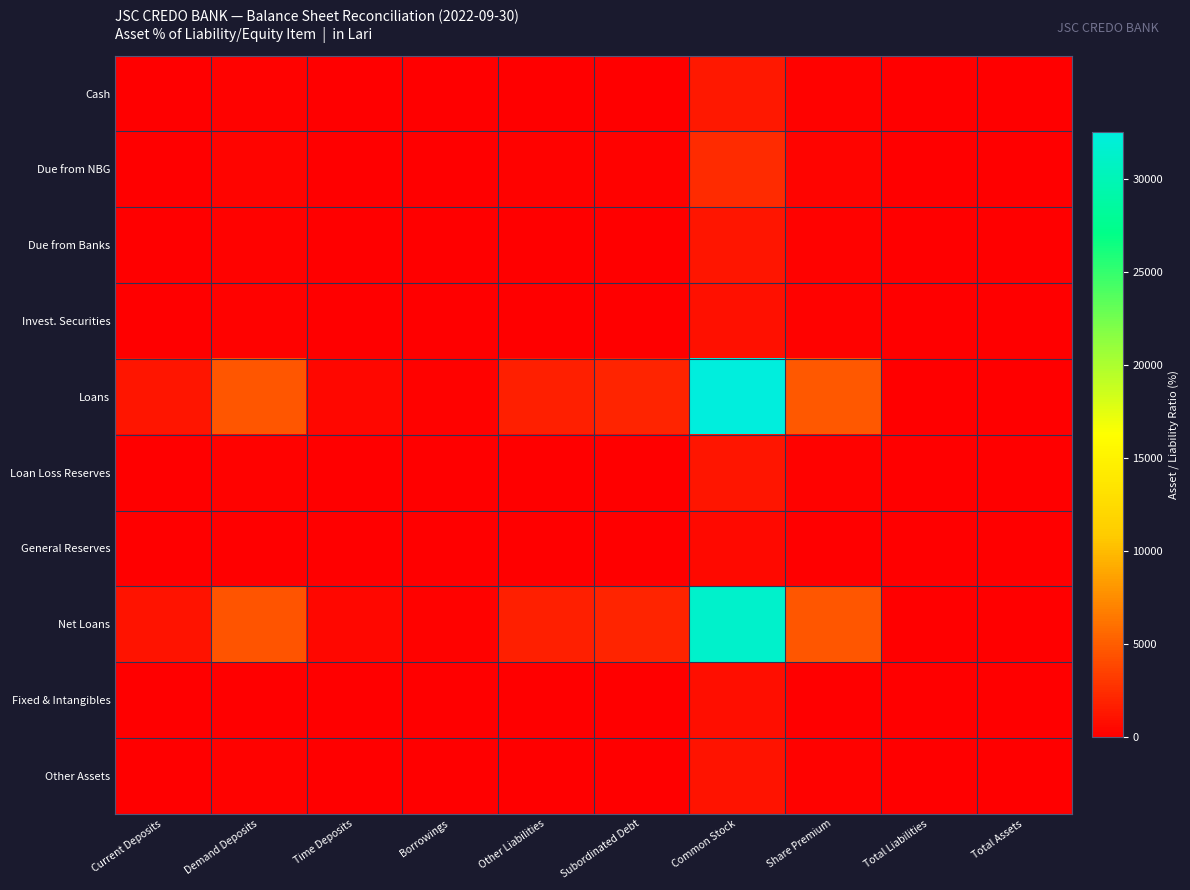

Reading left to right, list all the values displayed in this chart.

Cash: Current Deposits=44.9	Demand Deposits=182.1	Time Deposits=17.7	Borrowings=6.2	Other Liabilities=69.6	Subordinated Debt=78.3	Common Stock=1274.2	Share Premium=186.8	Total Liabilities=3.6	Total Assets=3.2
Due from NBG: Current Deposits=84.9	Demand Deposits=344.5	Time Deposits=33.5	Borrowings=11.8	Other Liabilities=131.7	Subordinated Debt=148.1	Common Stock=2411.2	Share Premium=353.5	Total Liabilities=6.8	Total Assets=6.1
Due from Banks: Current Deposits=41.2	Demand Deposits=167.0	Time Deposits=16.3	Borrowings=5.7	Other Liabilities=63.8	Subordinated Debt=71.8	Common Stock=1168.6	Share Premium=171.3	Total Liabilities=3.3	Total Assets=3.0
Invest. Securities: Current Deposits=32.6	Demand Deposits=132.2	Time Deposits=12.9	Borrowings=4.5	Other Liabilities=50.6	Subordinated Debt=56.8	Common Stock=925.3	Share Premium=135.7	Total Liabilities=2.6	Total Assets=2.3
Loans: Current Deposits=1145.7	Demand Deposits=4646.1	Time Deposits=452.4	Borrowings=159.4	Other Liabilities=1776.8	Subordinated Debt=1997.8	Common Stock=32519.7	Share Premium=4768.3	Total Liabilities=92.2	Total Assets=82.3
Loan Loss Reserves: Current Deposits=43.5	Demand Deposits=176.5	Time Deposits=17.2	Borrowings=6.1	Other Liabilities=67.5	Subordinated Debt=75.9	Common Stock=1235.6	Share Premium=181.2	Total Liabilities=3.5	Total Assets=3.1
General Reserves: Current Deposits=21.4	Demand Deposits=86.6	Time Deposits=8.4	Borrowings=3.0	Other Liabilities=33.1	Subordinated Debt=37.3	Common Stock=606.5	Share Premium=88.9	Total Liabilities=1.7	Total Assets=1.5
Net Loans: Current Deposits=1102.2	Demand Deposits=4469.6	Time Deposits=435.2	Borrowings=153.4	Other Liabilities=1709.3	Subordinated Debt=1921.8	Common Stock=31284.1	Share Premium=4587.2	Total Liabilities=88.7	Total Assets=79.2
Fixed & Intangibles: Current Deposits=27.1	Demand Deposits=109.8	Time Deposits=10.7	Borrowings=3.8	Other Liabilities=42.0	Subordinated Debt=47.2	Common Stock=768.8	Share Premium=112.7	Total Liabilities=2.2	Total Assets=1.9
Other Assets: Current Deposits=37.9	Demand Deposits=153.7	Time Deposits=15.0	Borrowings=5.3	Other Liabilities=58.8	Subordinated Debt=66.1	Common Stock=1076.1	Share Premium=157.8	Total Liabilities=3.1	Total Assets=2.7